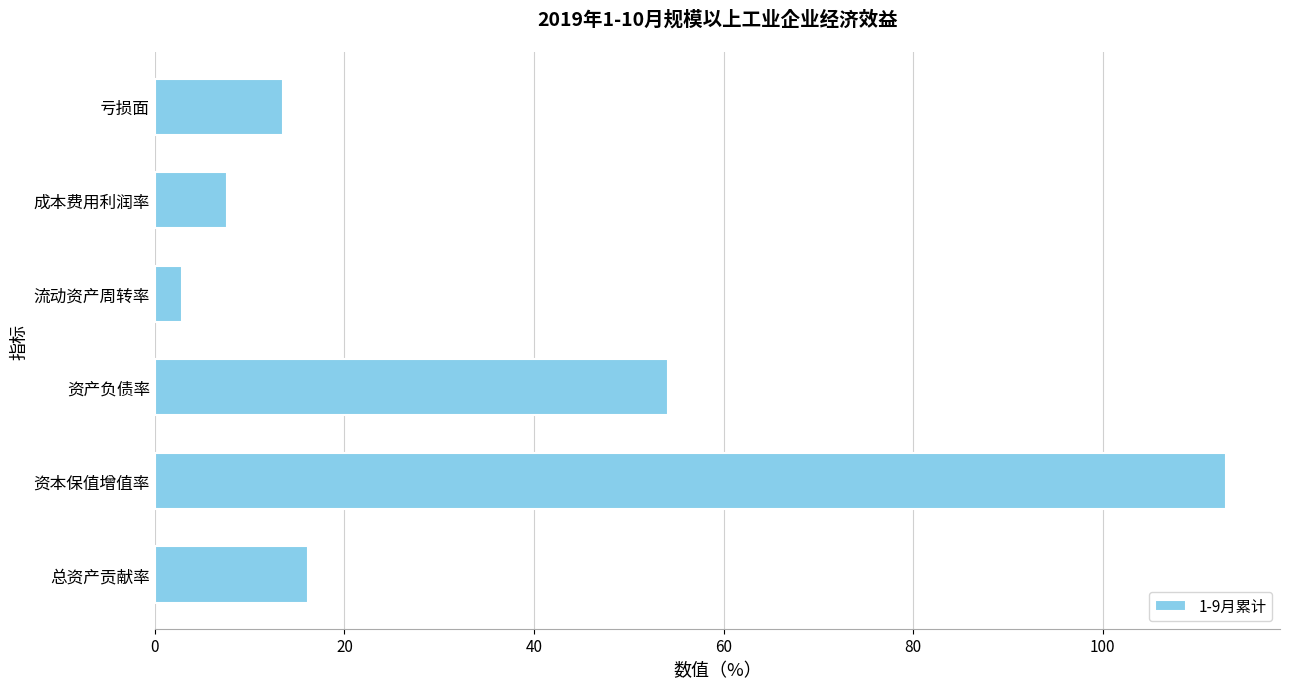

Reading top to bottom, list all the values displayed in this chart.

亏损面=13.6	成本费用利润率=7.6	流动资产周转率=2.9	资产负债率=54.1	资本保值增值率=113.0	总资产贡献率=16.2